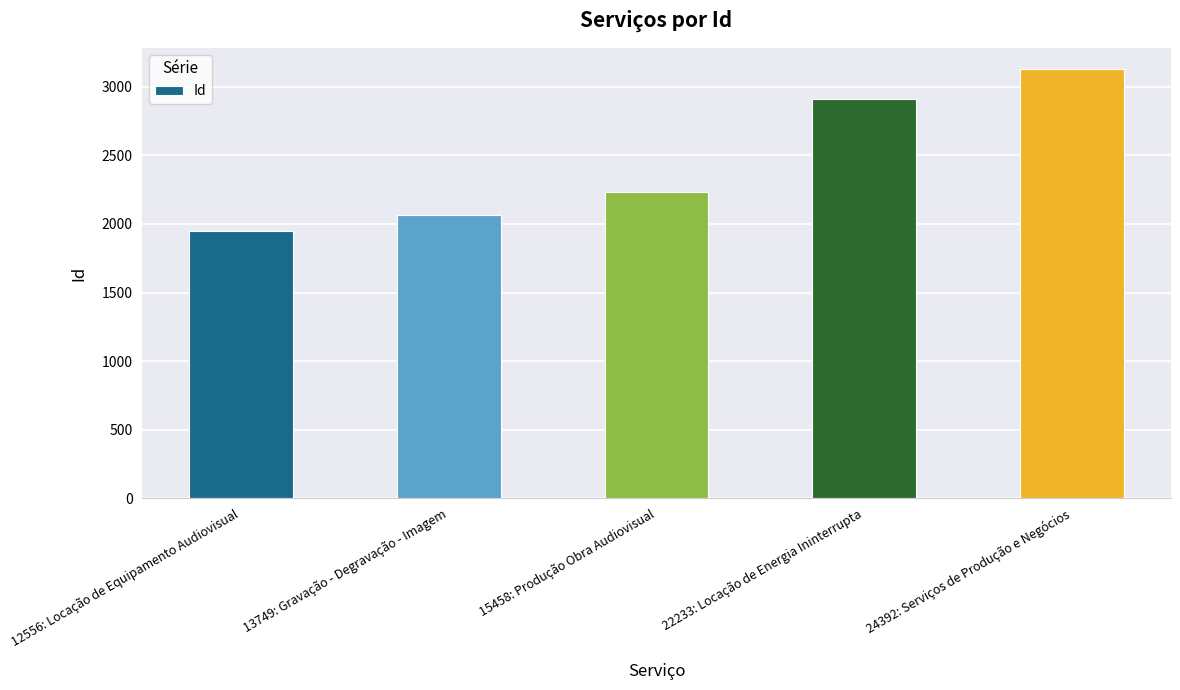

What is the difference between the maximum and second lowest values?

1062